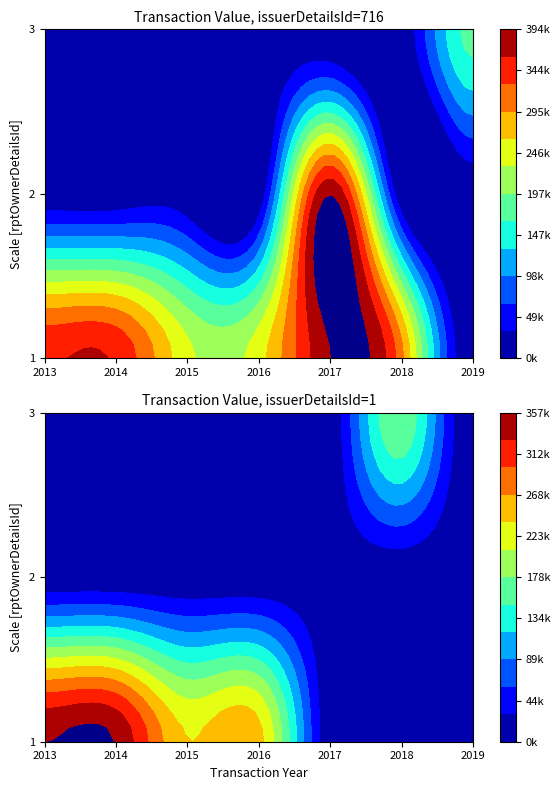

Is it true that 2 equals 0 at 1?

True